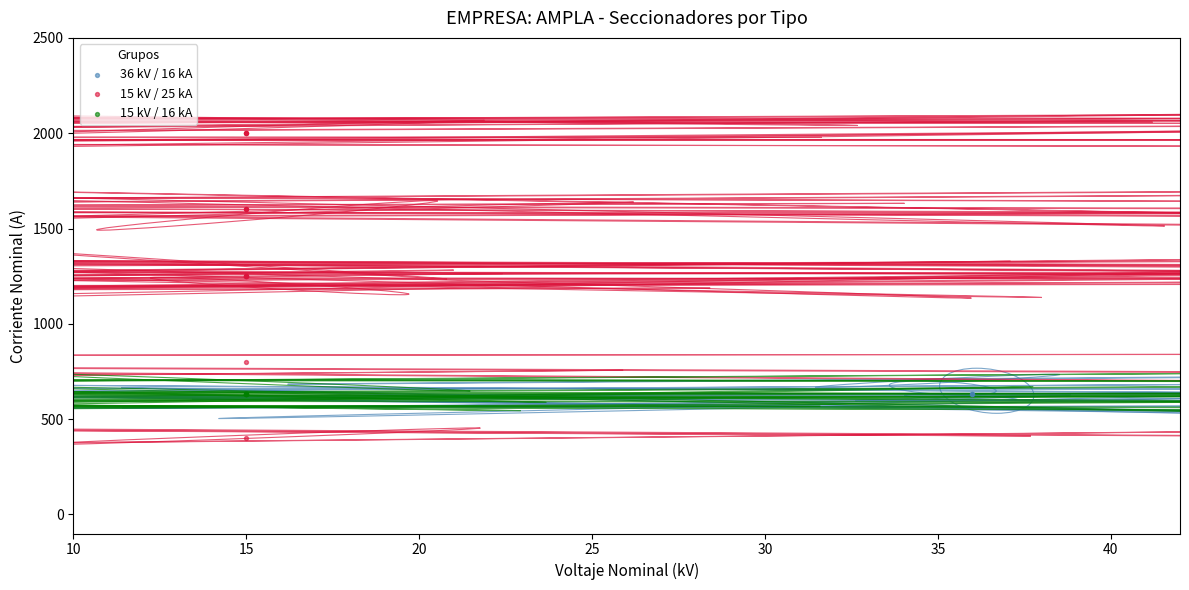

Which series contains the highest Y value?

15 kV / 25 kA